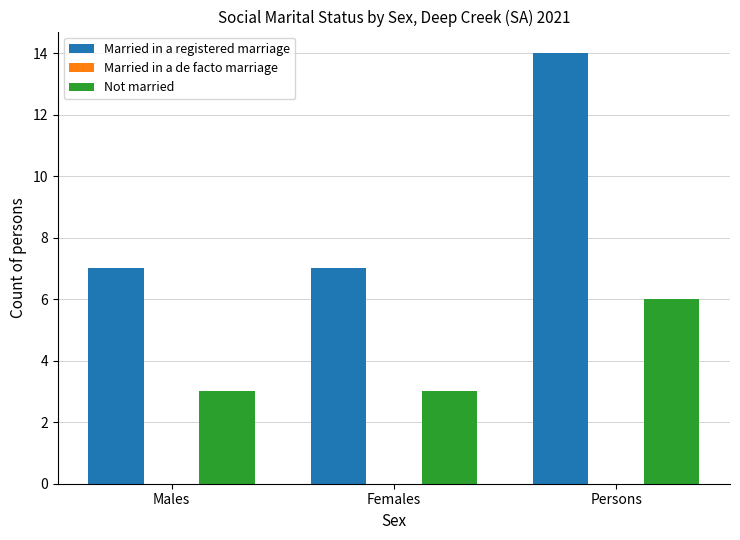

Read the Married in a registered marriage value at Males.

7